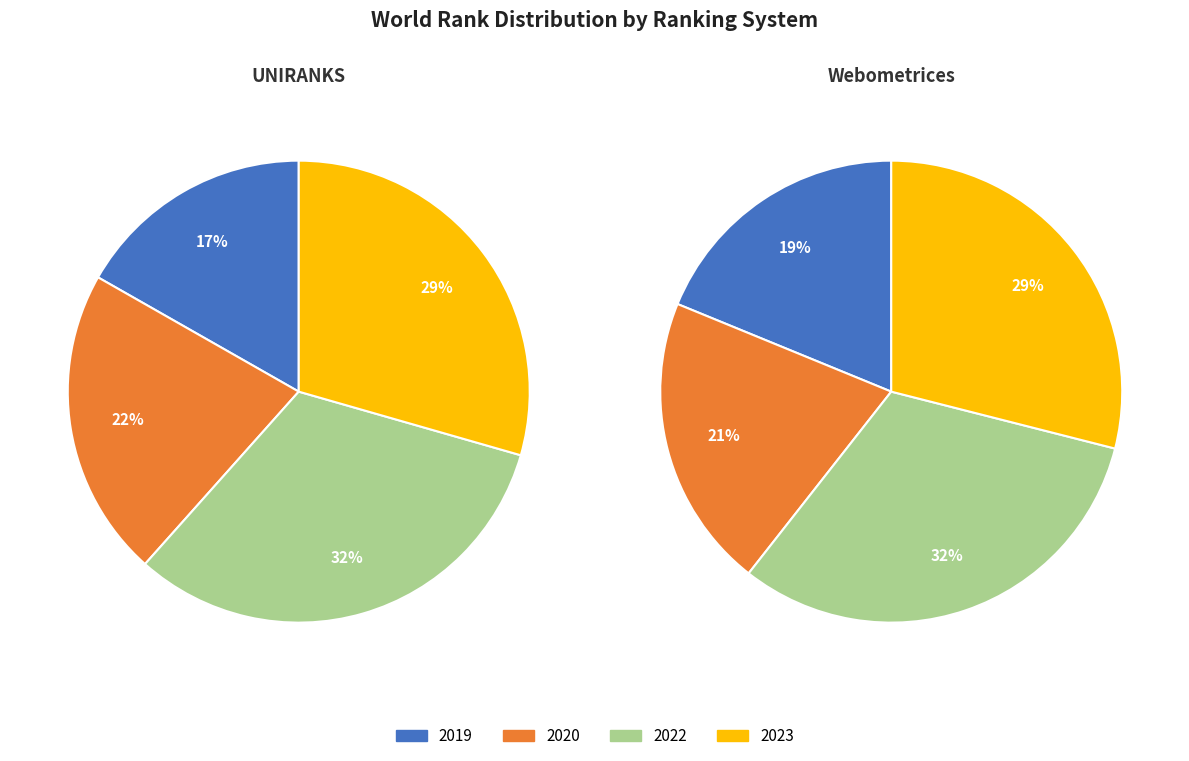

Rank the series by their average value, from lowest to highest.

UNIRANKS, Webometrices